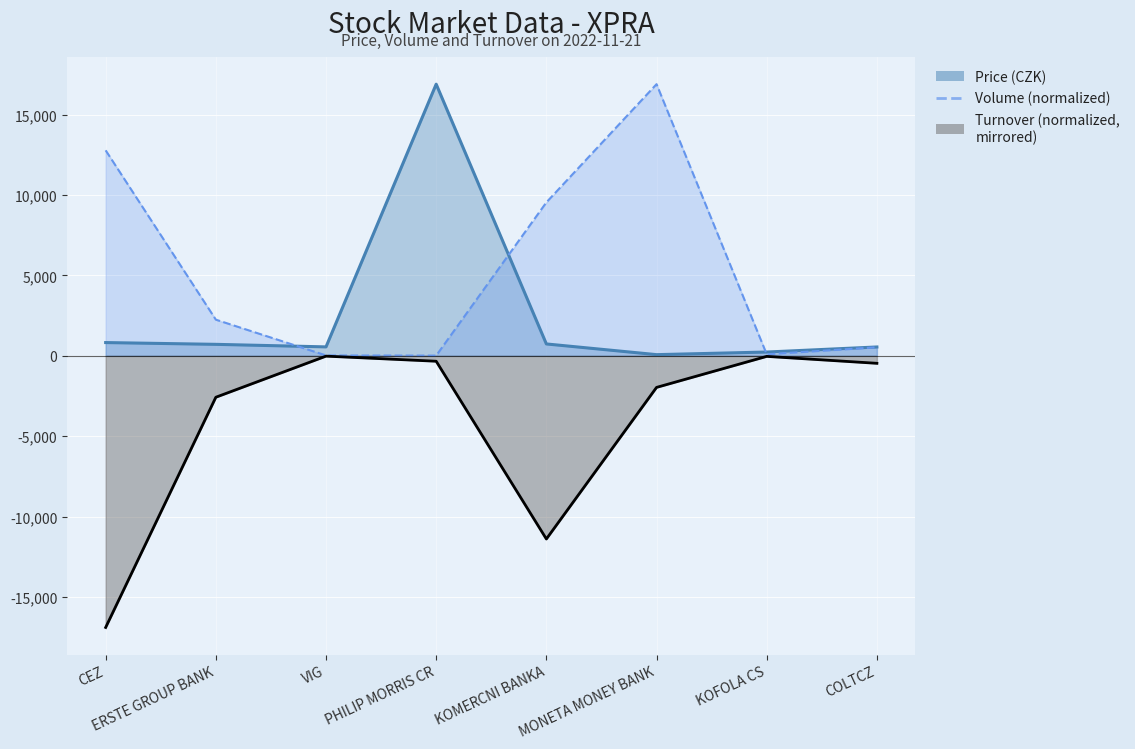

What is the label of the 3rd point from the right?

MONETA MONEY BANK